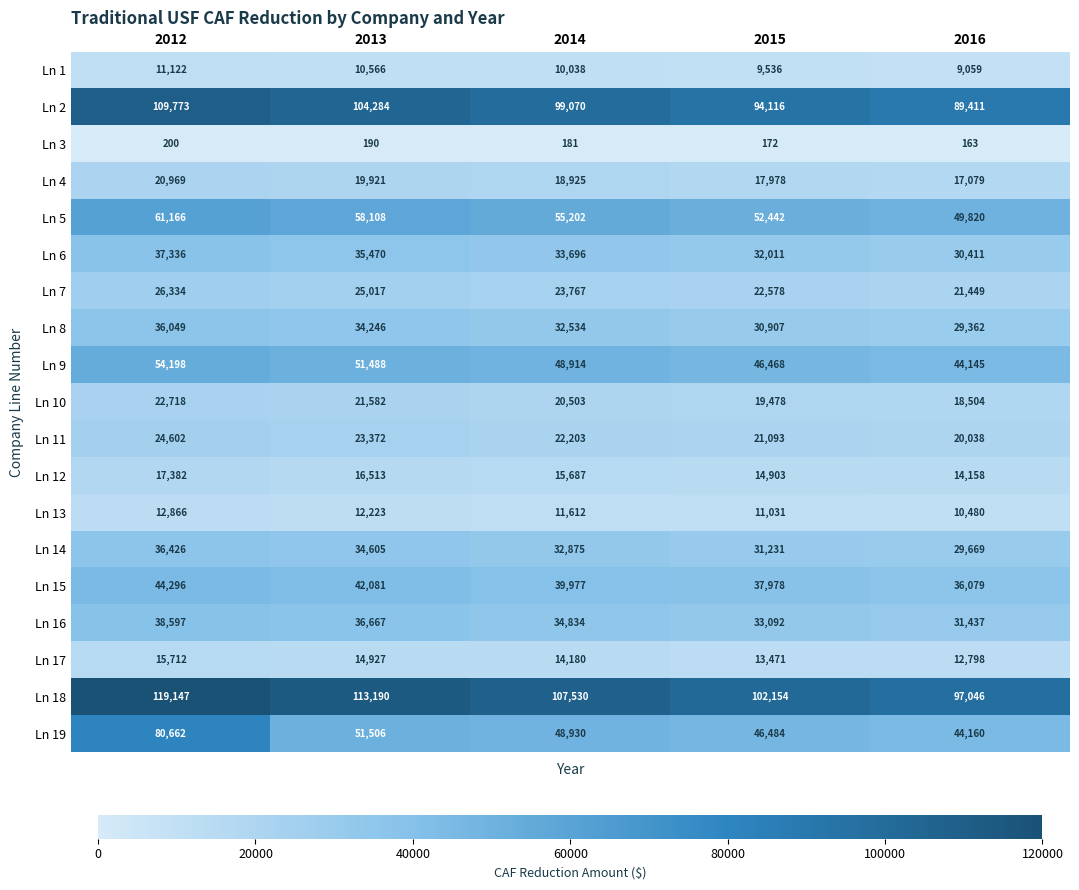

How many Ln 14 values are between 31231 and 34605?

3